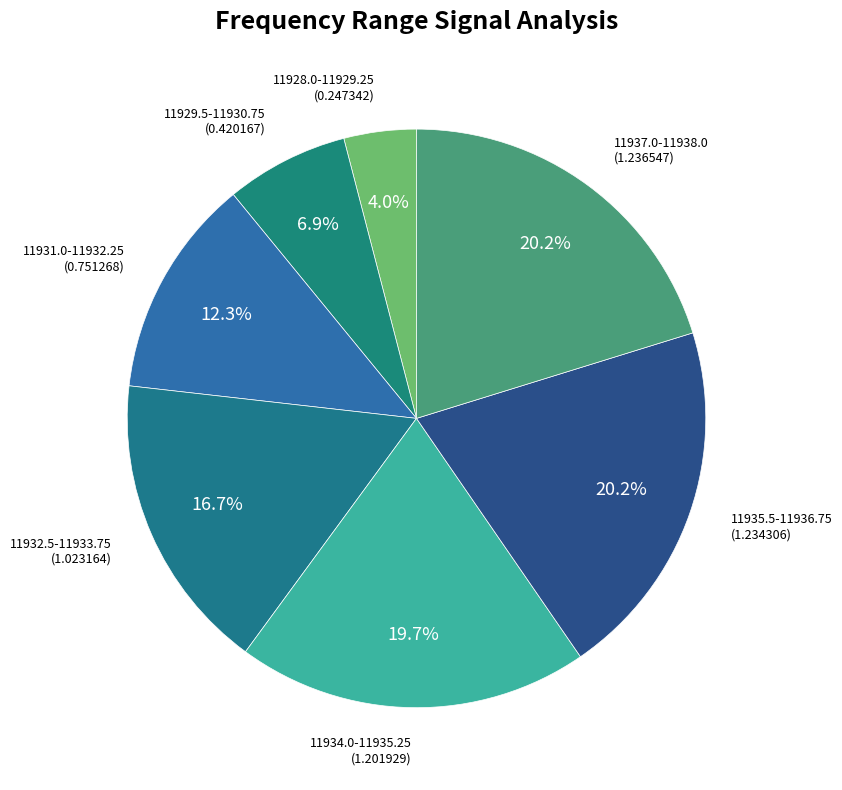

Does any single category account for the majority?

No